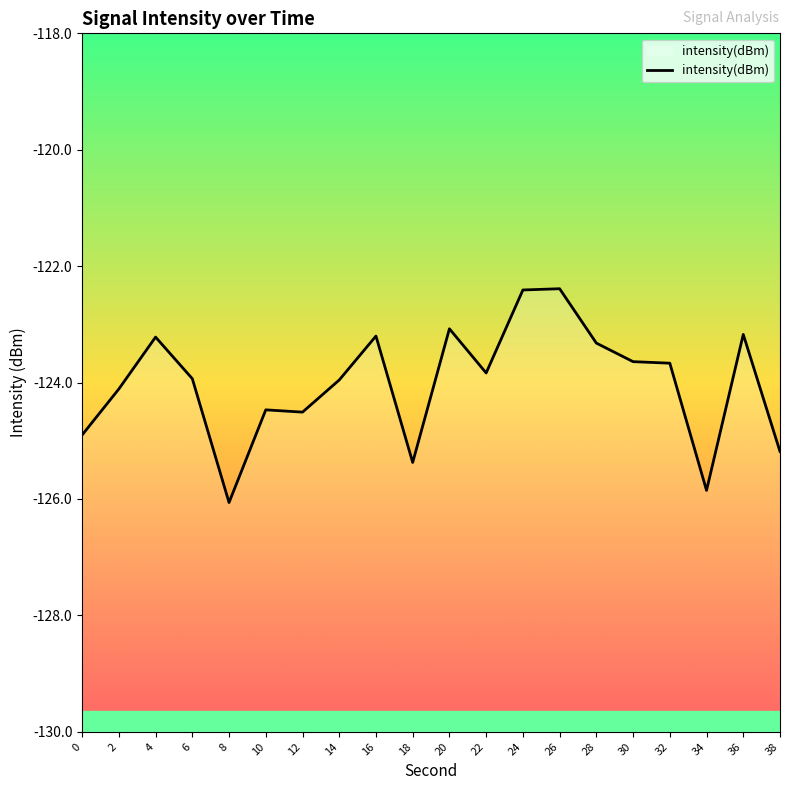

How many lines are shown in the chart?

1